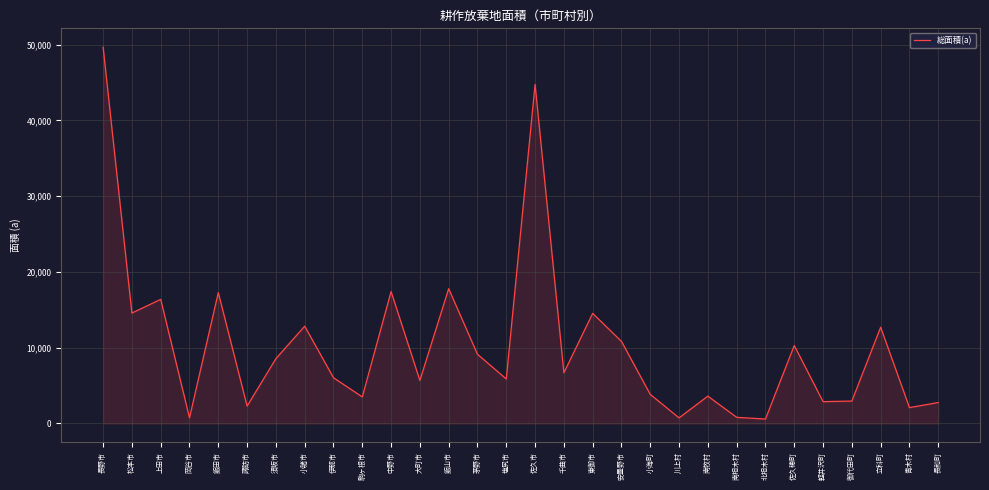

The chart shows a value of 6034 at 伊那市. True or false?

True